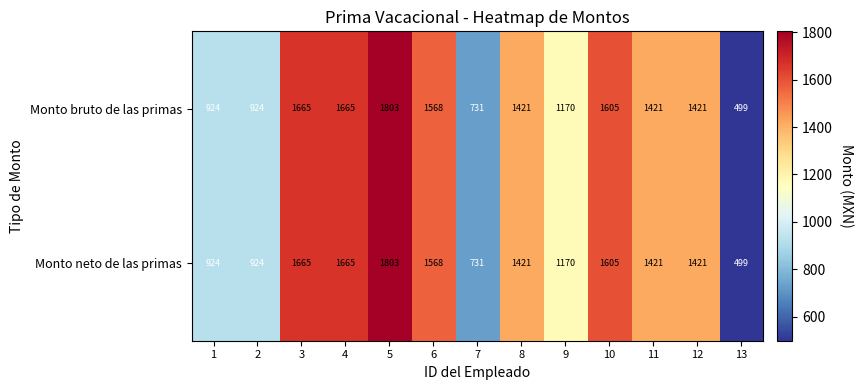

The Monto bruto de las primas series shows 1066 at 6. True or false?

False